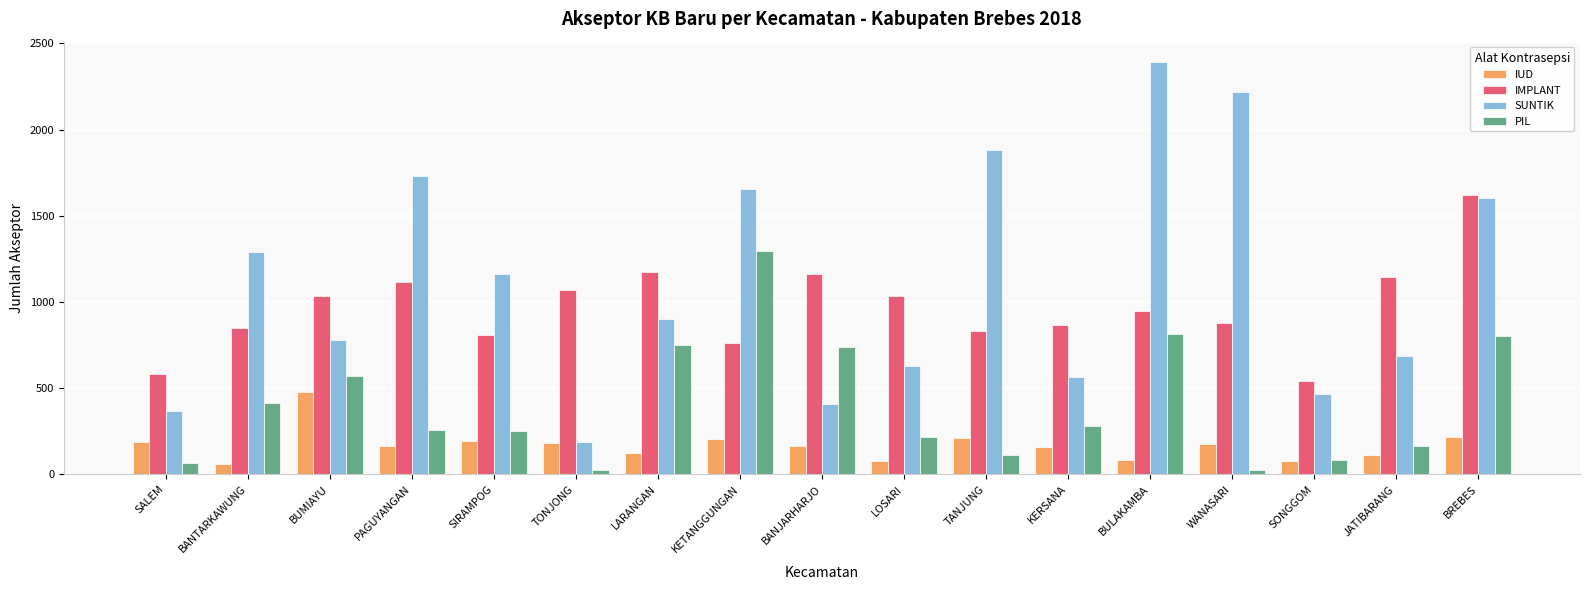

What is the label of the 12th bar from the left?

KERSANA